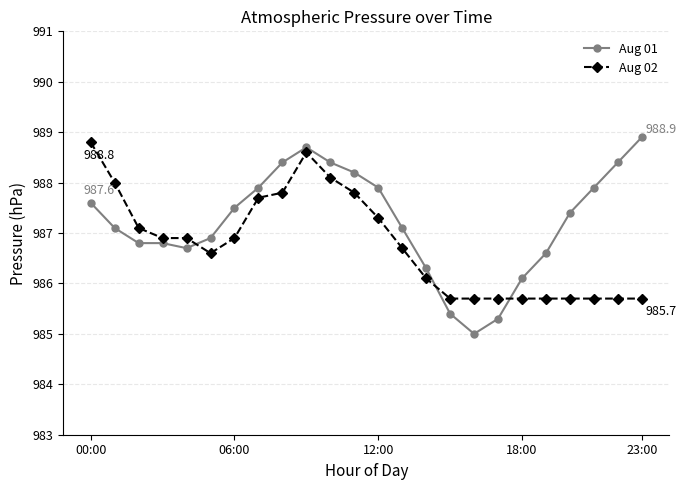

Which series has the largest total across all categories?

Aug 01